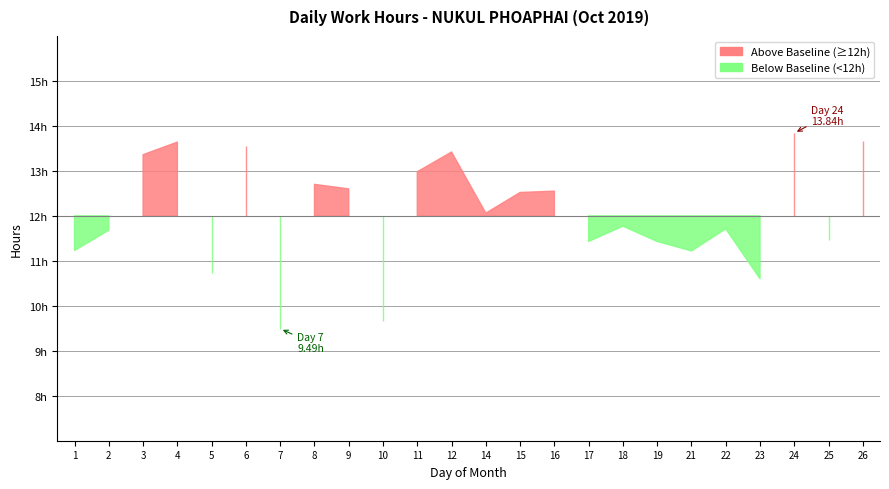

Which has a higher value, 2 or 23?

2